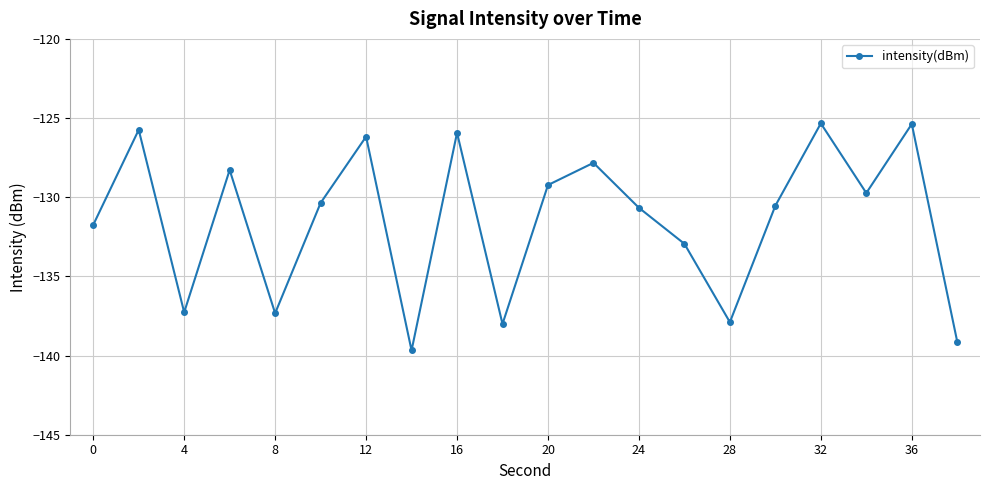

What is the value of the 10th point from the left?

-138.0